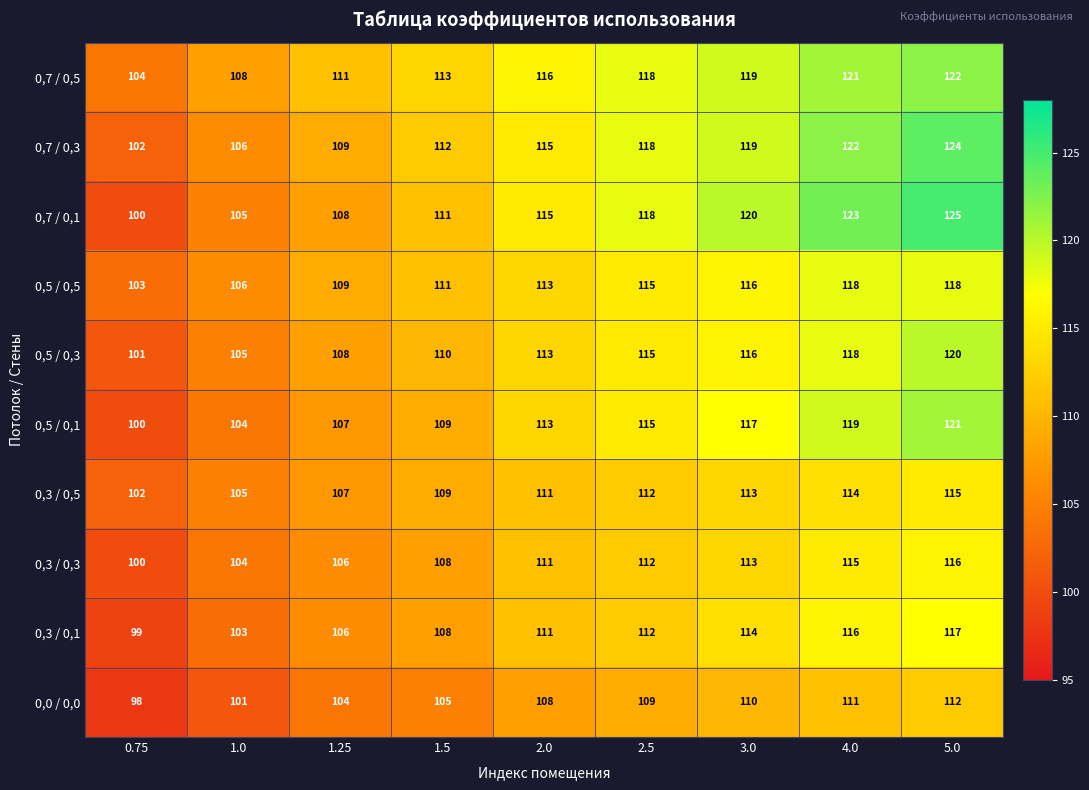

Which series has the widest spread of values?

0,7 / 0,1